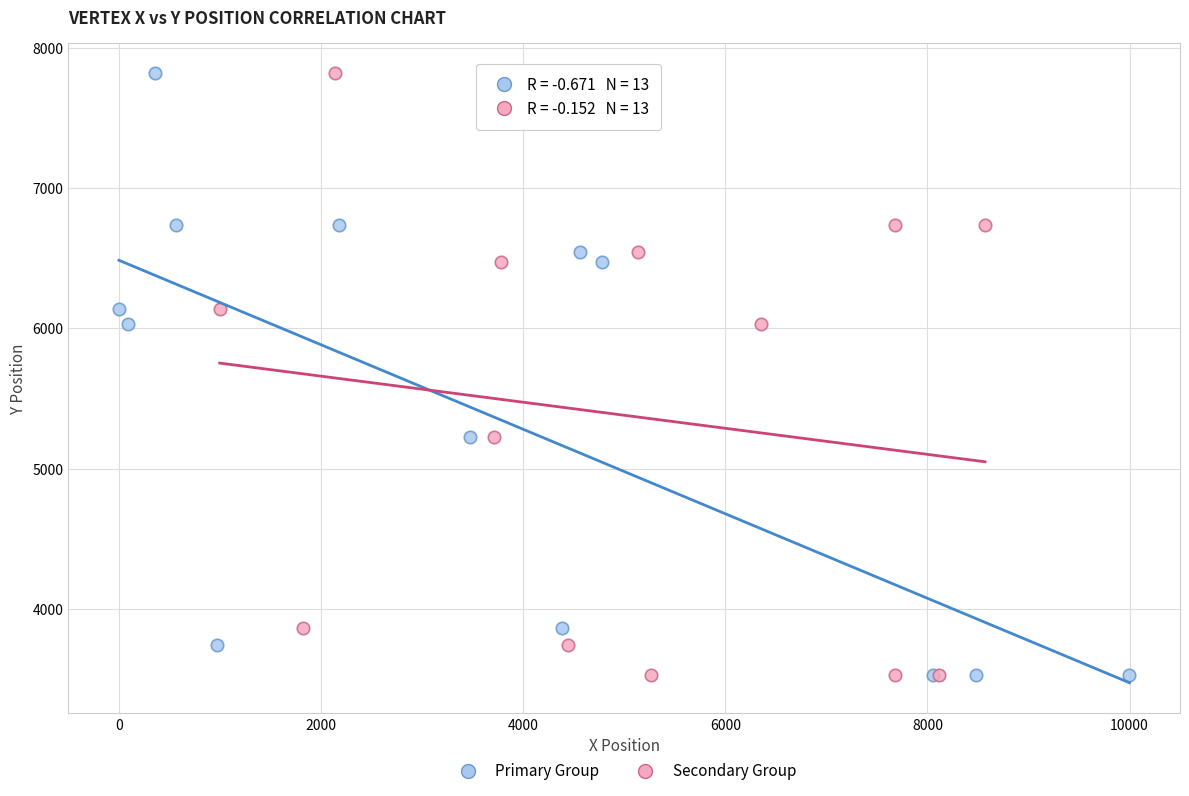

What are all the series names shown in the legend?

Primary Group, Secondary Group